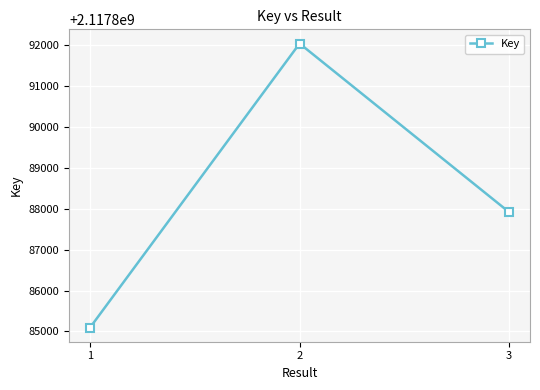

Count the number of data series in this chart.

1